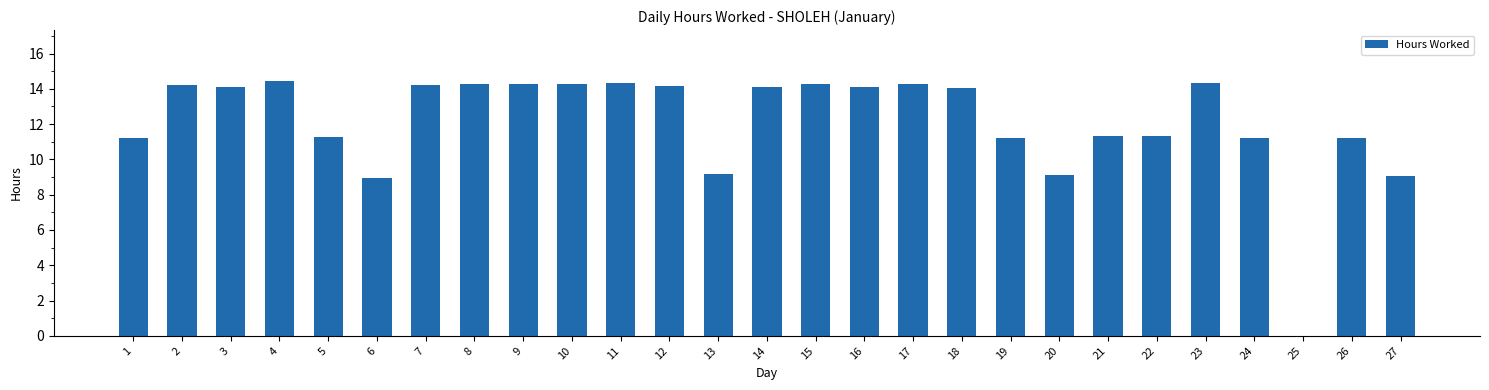

What is the greatest value displayed?

14.4